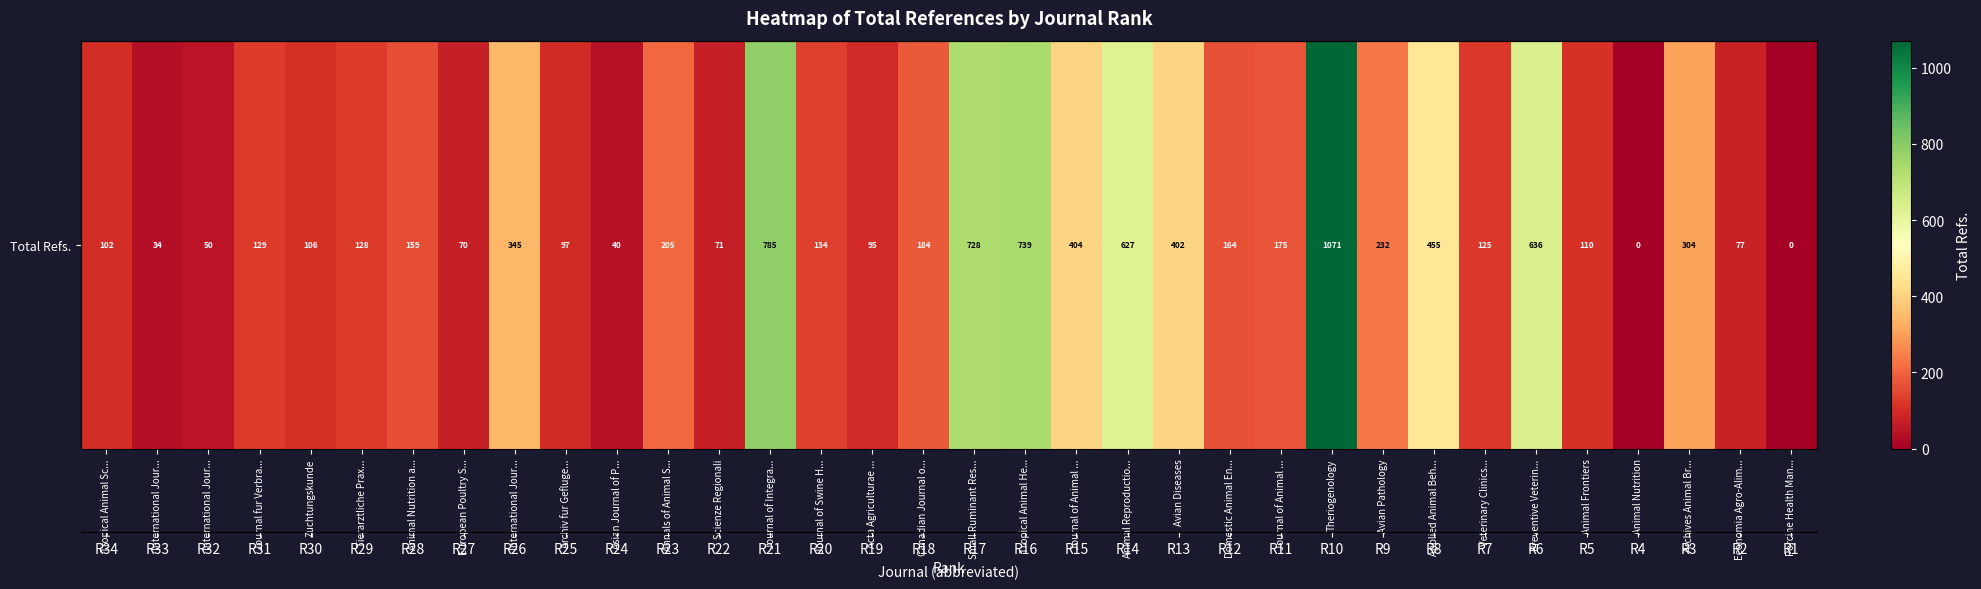

Reading left to right, list all the values displayed in this chart.

Tropical Animal Sc...=102	International Jour...=34	International Jour...=50	Journal fur Verbra...=129	Zuchtungskunde=106	Tierarztliche Prax...=128	Animal Nutrition a...=159	European Poultry S...=70	International Jour...=345	Archiv fur Gefluge...=97	Asian Journal of P...=40	Annals of Animal S...=205	Scienze Regionali=71	Journal of Integra...=785	Journal of Swine H...=134	Acta Agriculturae ...=95	Canadian Journal o...=184	Small Ruminant Res...=728	Tropical Animal He...=739	Journal of Animal ...=404	Animal Reproductio...=627	Avian Diseases=402	Domestic Animal En...=164	Journal of Animal ...=175	Theriogenology=1071	Avian Pathology=232	Applied Animal Beh...=455	Veterinary Clinics...=125	Preventive Veterin...=636	Animal Frontiers=110	Animal Nutrition=0	Archives Animal Br...=304	Economia Agro-Alim...=77	Porcine Health Man...=0